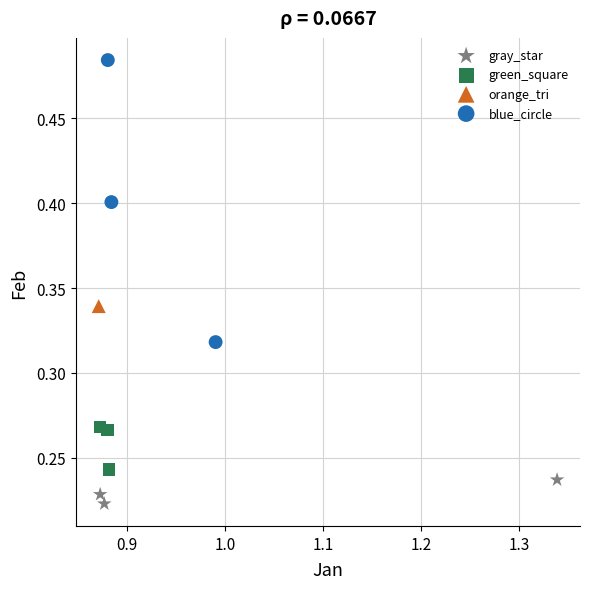

Which series contains the highest Y value?

blue_circle